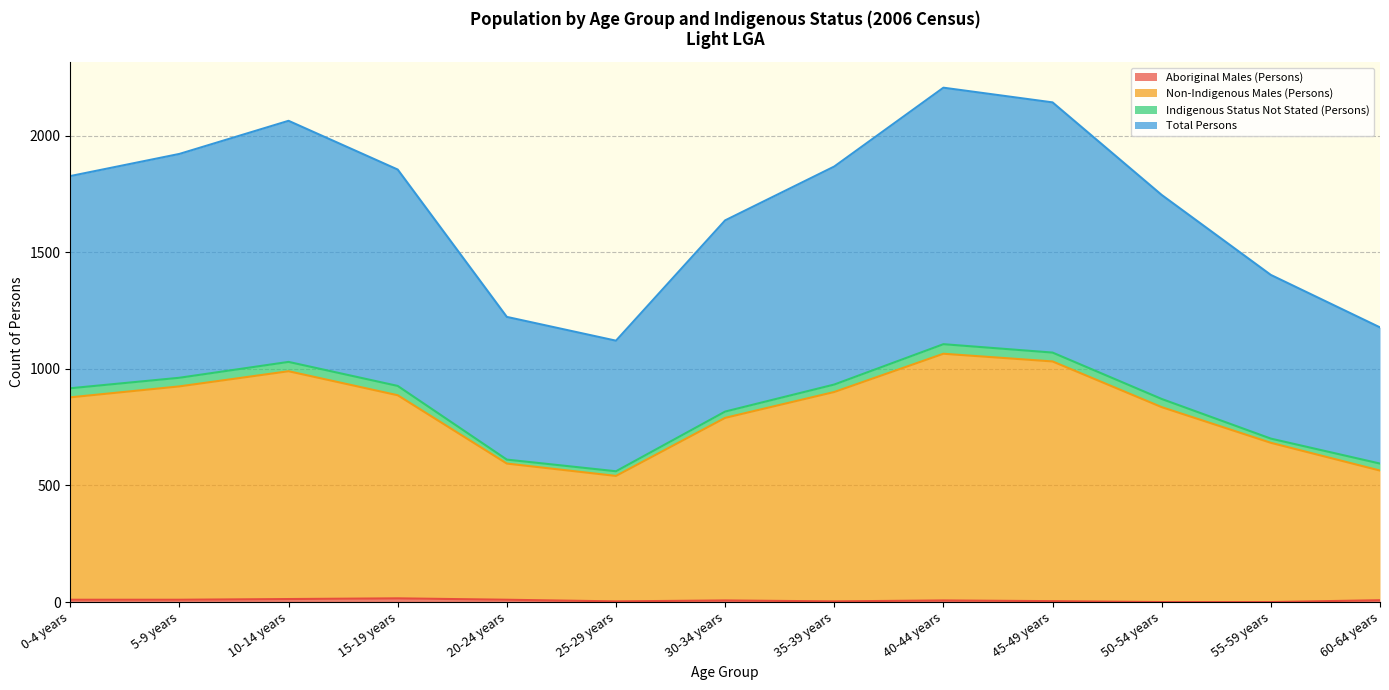

Does the chart have visible grid lines?

Yes